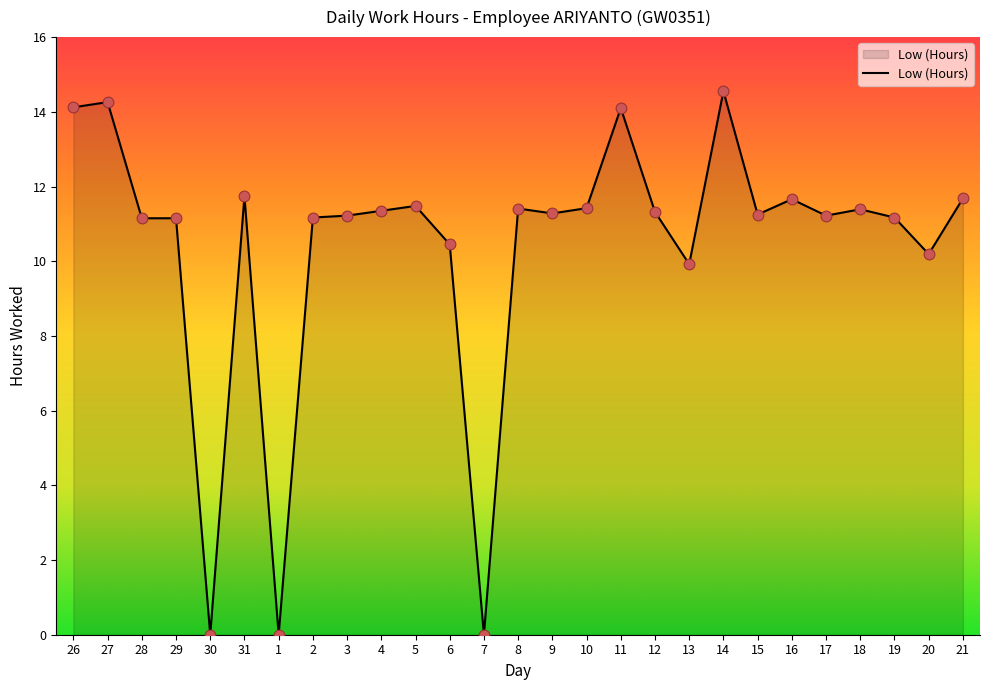

What is the change in value from 26 to 4?

-2.8